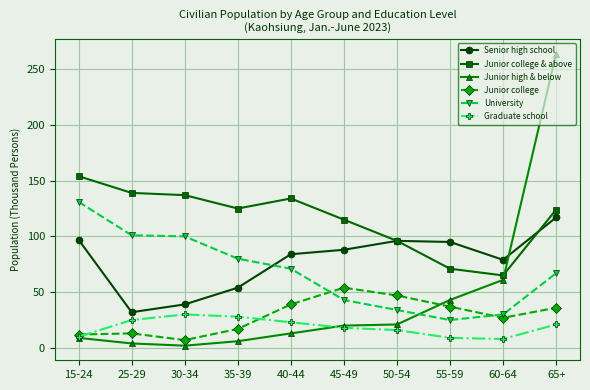

Which series has the widest spread of values?

Junior high & below